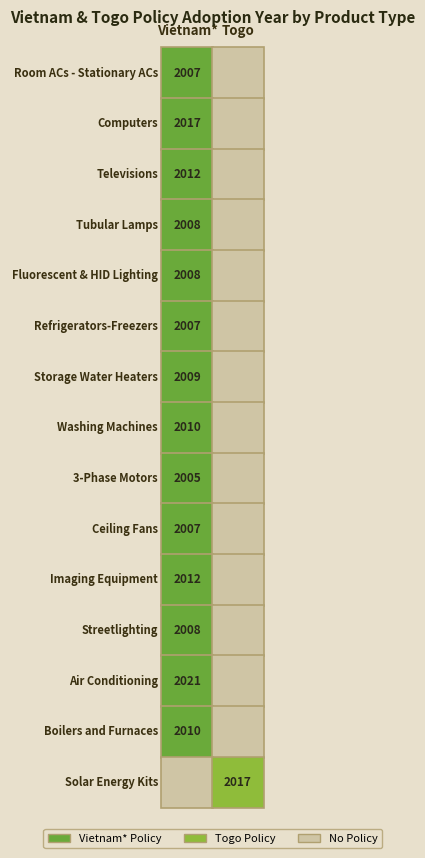

Is the value of Boilers and Furnaces at 2 greater than the value of Ceiling Fans at 1?

Yes